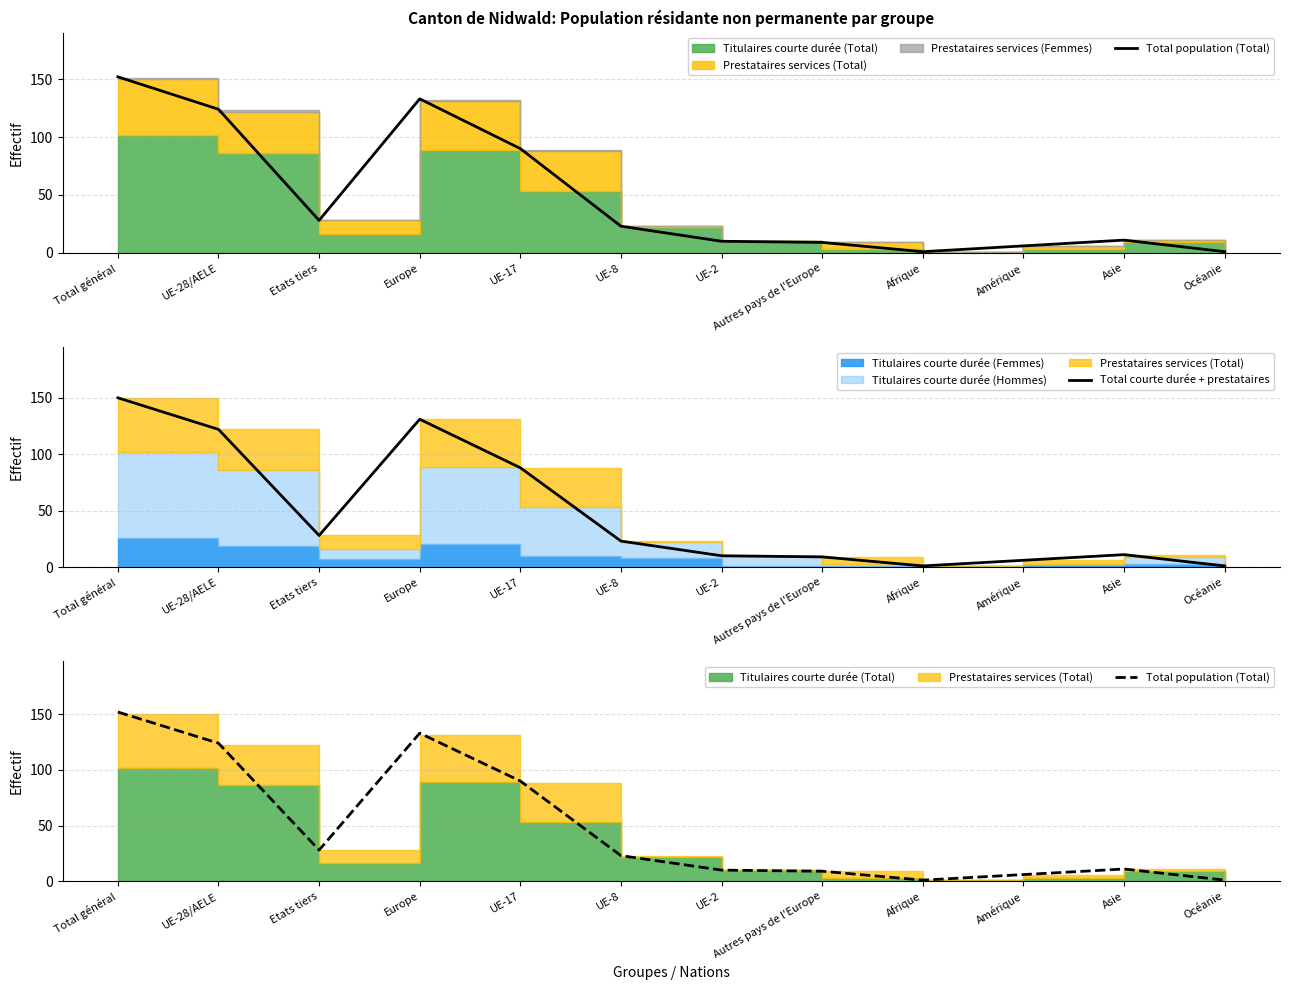

What is the sum of all Total courte durée + prestataires values?

580